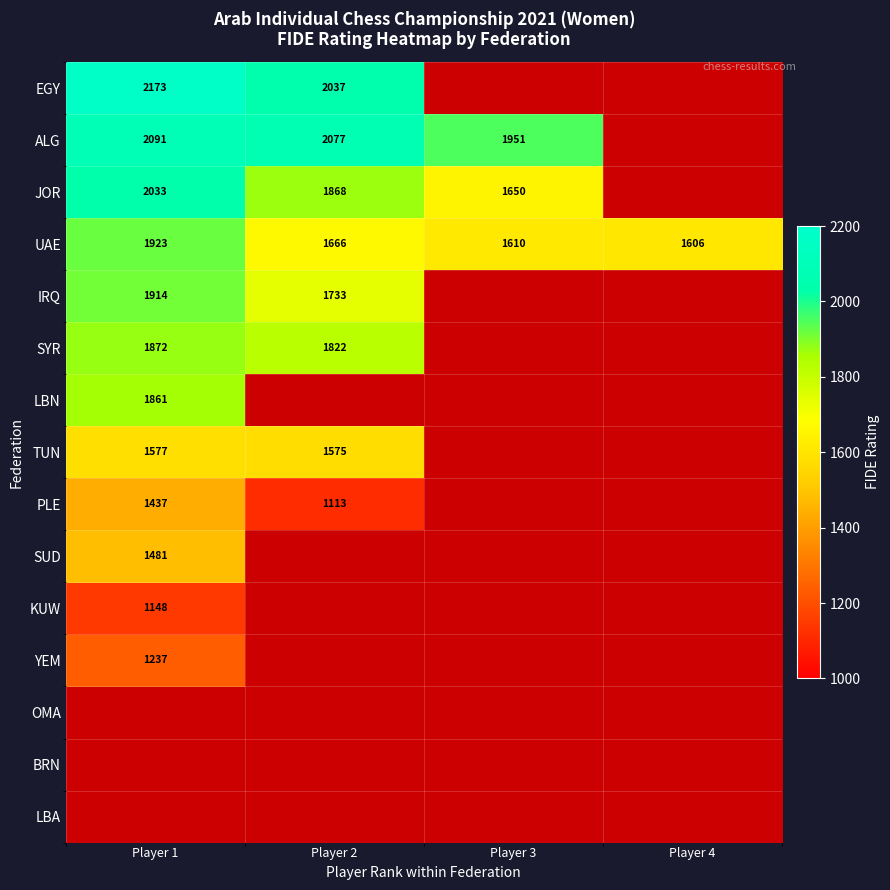

Is the value of PLE at Player 2 greater than the value of JOR at Player 2?

No